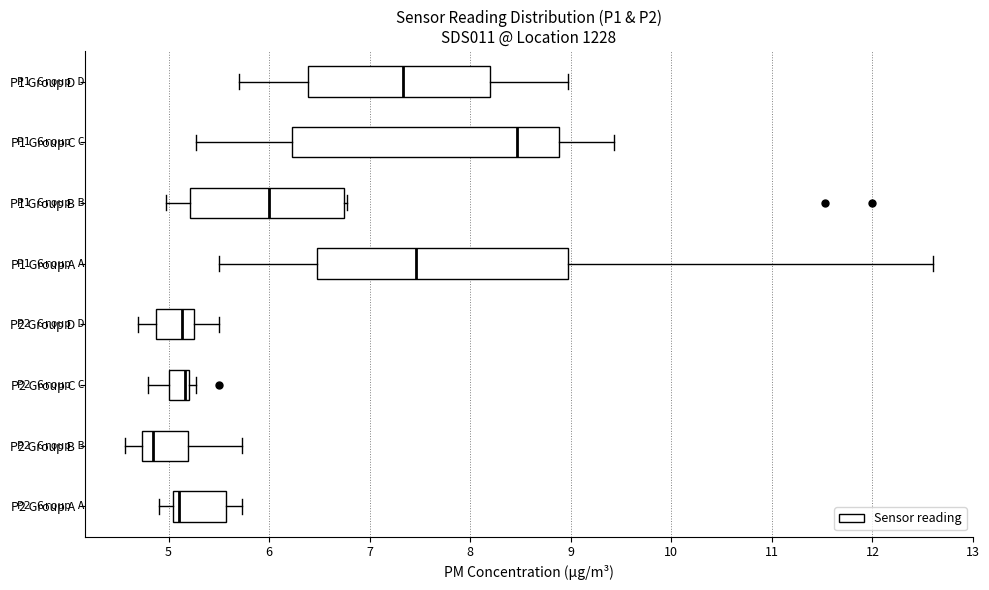

Reading bottom to top, transcribe this box plot: for each box, give where its median line is, the range the box spans, and where its two whiskers end, as read against the x-axis. The values are not printed on the chart, so give them approximately, as read against the axis.

P2 Group A: median 5.1, box 5.0 to 5.6, whiskers 4.9 to 5.7
P2 Group B: median 4.9, box 4.7 to 5.2, whiskers 4.6 to 5.7
P2 Group C: median 5.2 (drawn on the box's right edge), box 5.0 to 5.2, whiskers 4.8 to 5.3
P2 Group D: median 5.1, box 4.9 to 5.3, whiskers 4.7 to 5.5
P1 Group A: median 7.5, box 6.5 to 9.0, whiskers 5.5 to 12.6
P1 Group B: median 6.0, box 5.2 to 6.7, whiskers 5.0 to 6.8
P1 Group C: median 8.5, box 6.2 to 8.9, whiskers 5.3 to 9.4
P1 Group D: median 7.3, box 6.4 to 8.2, whiskers 5.7 to 9.0